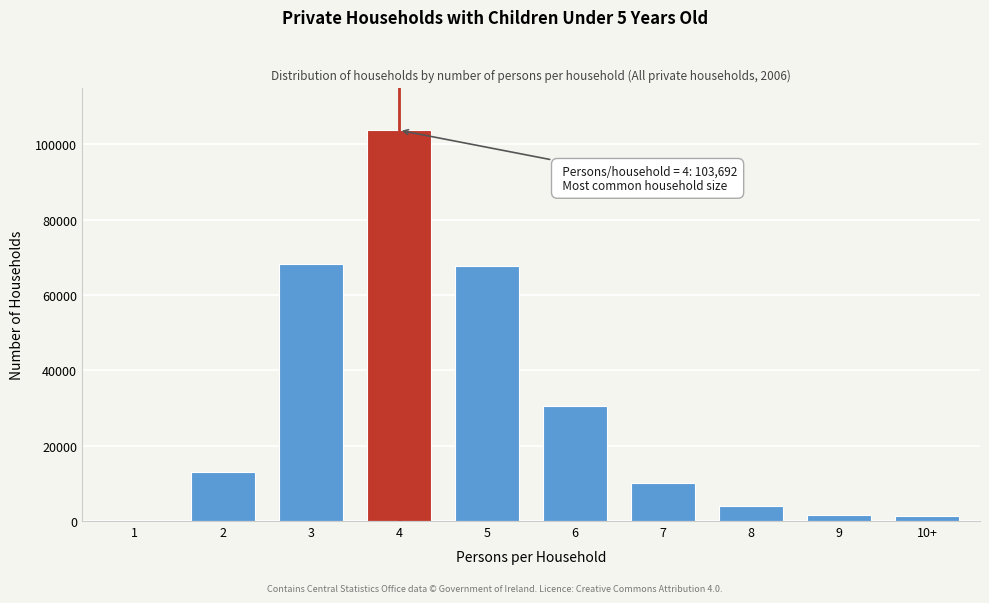

Approximately how many times larger is the value at 6 compared to 7?

3.0